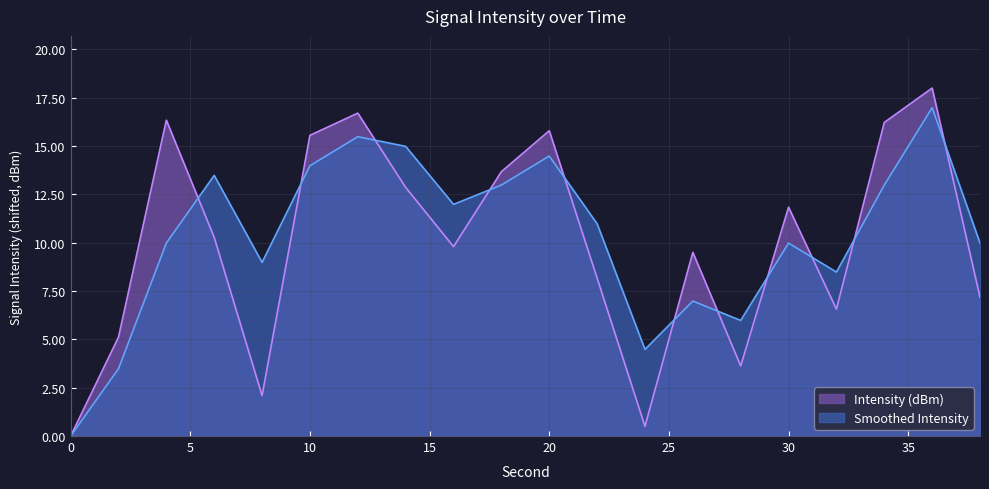

At 24, list the series in order from largest to smallest.

Smoothed Intensity, Intensity (dBm)